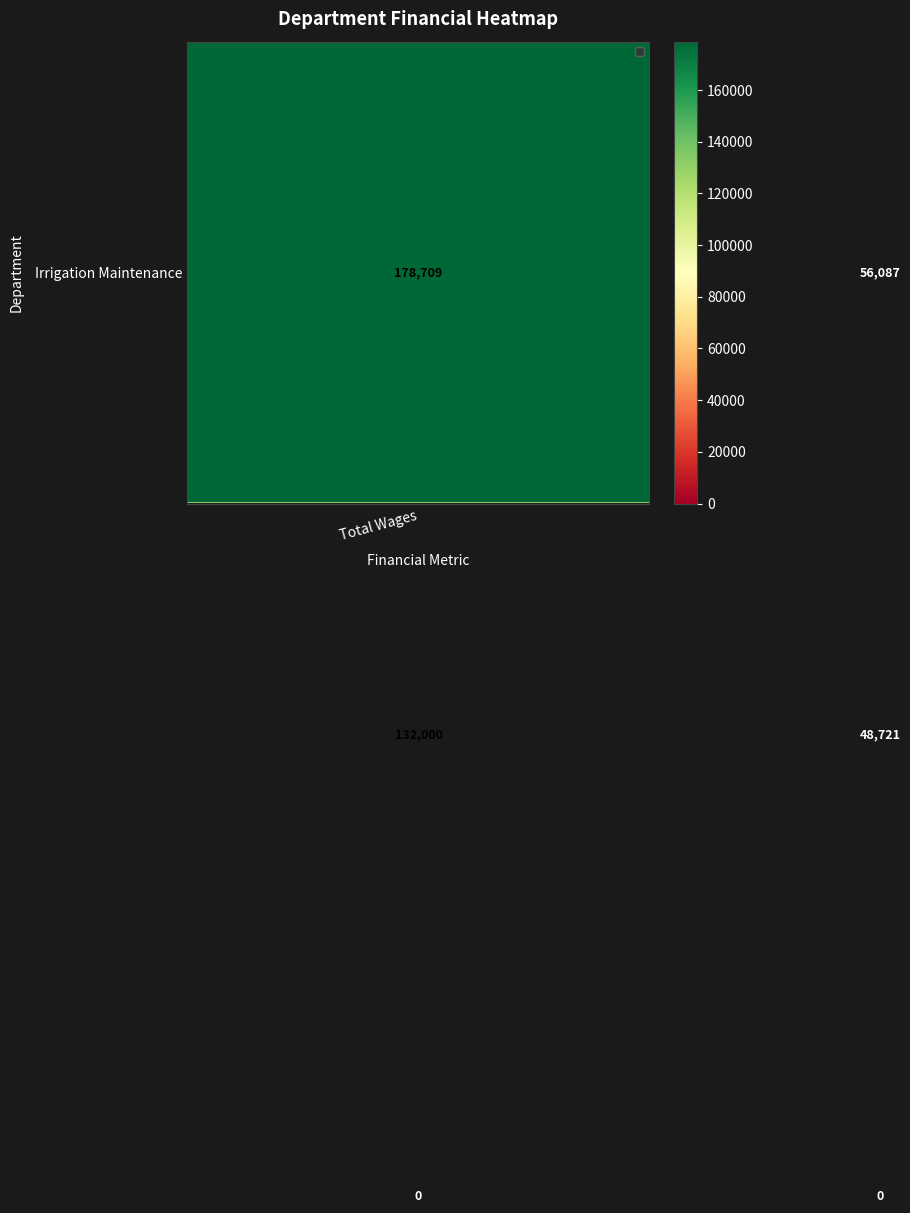

How many data points does each series have?

2